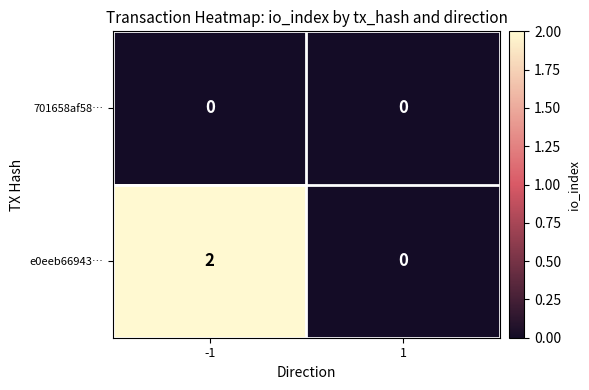

Which series has the largest total across all categories?

e0eeb66943…